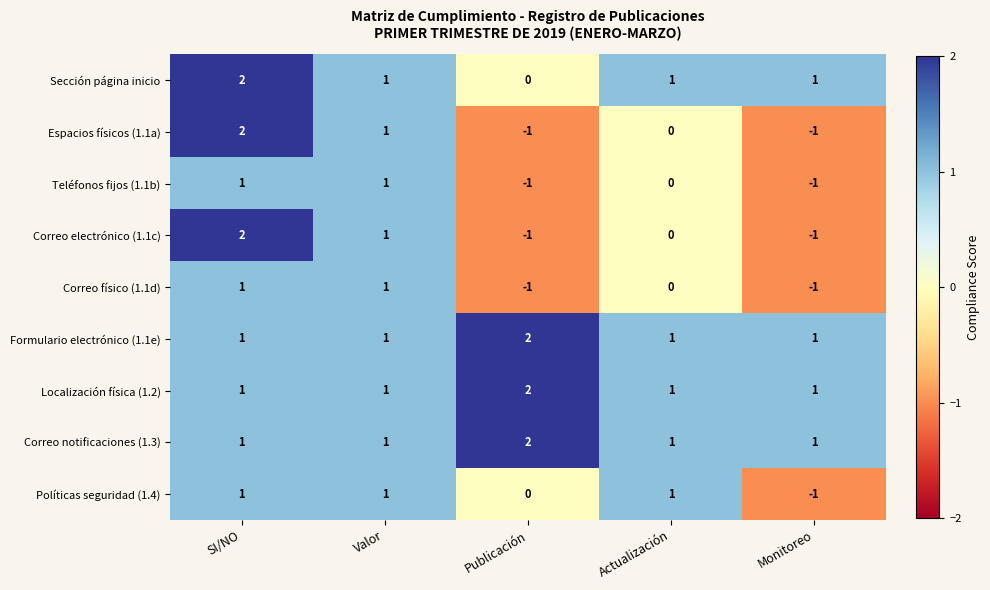

True or false: Correo notificaciones (1.3) has a value of 1 at SI/NO.

True